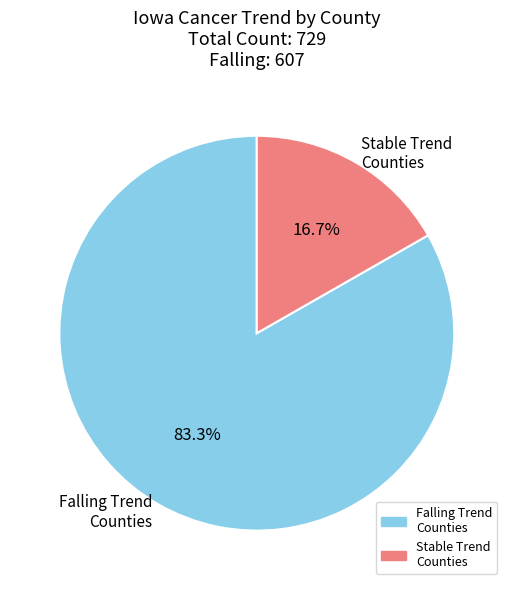

What percentage do Stable Trend Counties and Falling Trend Counties together represent?

100.0%